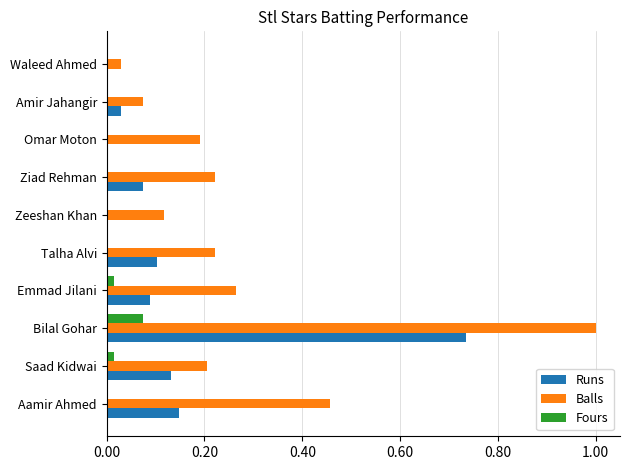

The value of Balls at Talha Alvi is 0.2. True or false?

True